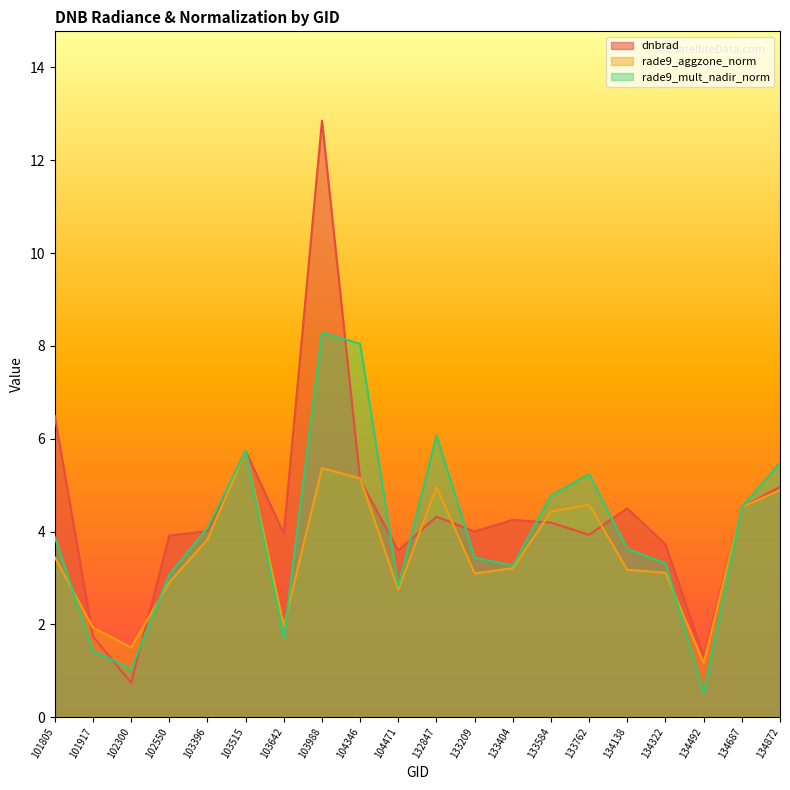

What is the sum of all rade9_mult_nadir_norm values?

80.4